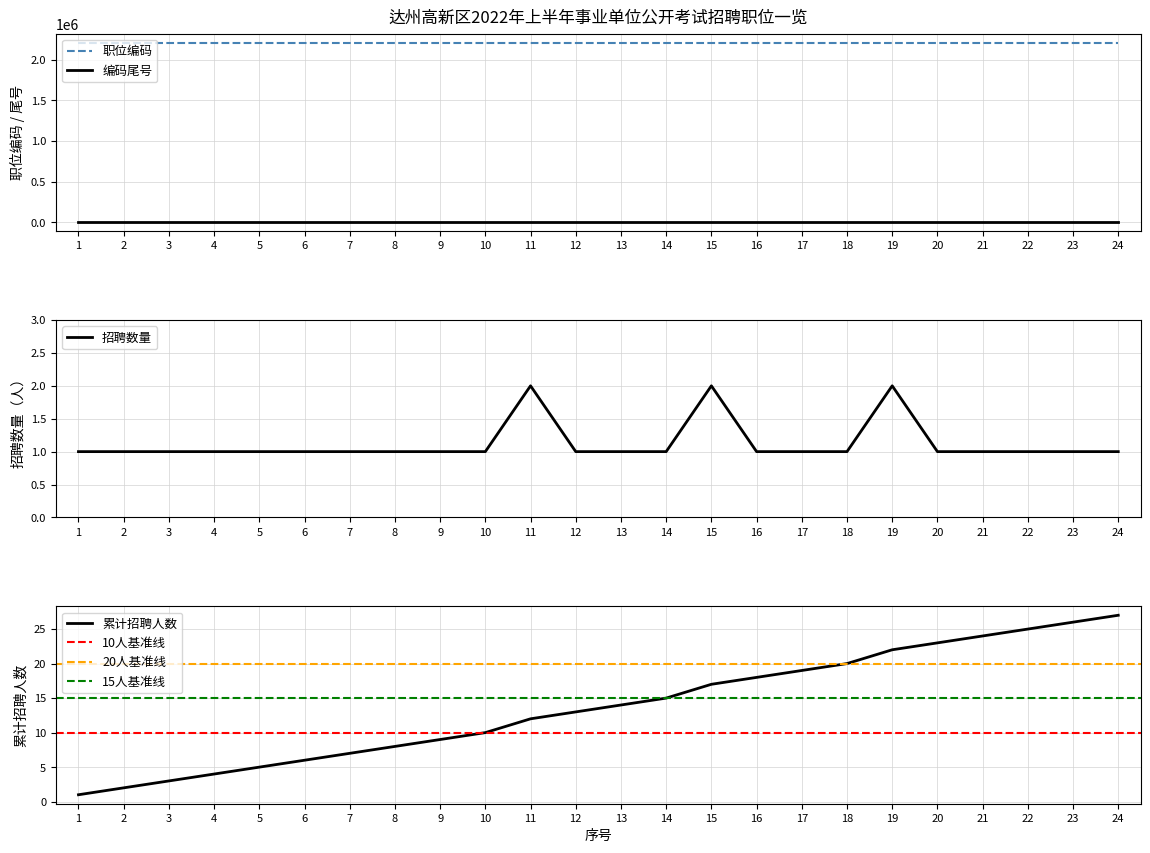

What is the minimum value for 职位编码?

2209001